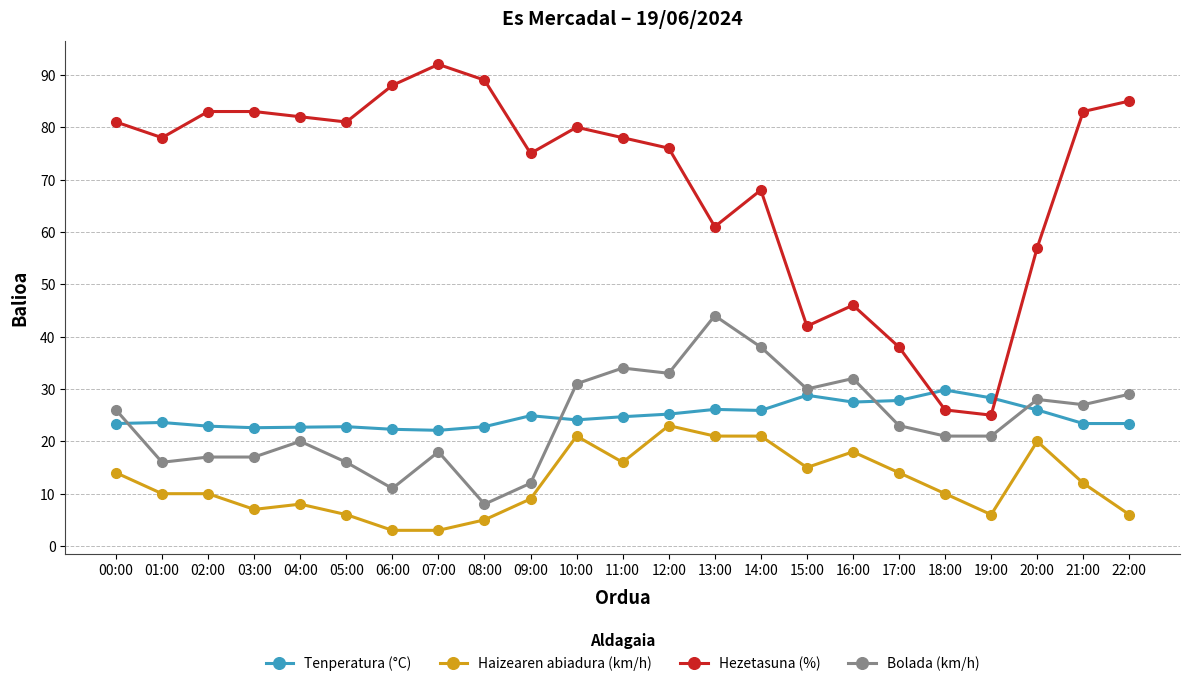

How many intersections are there between Tenperatura (°C) and Bolada (km/h)?

4